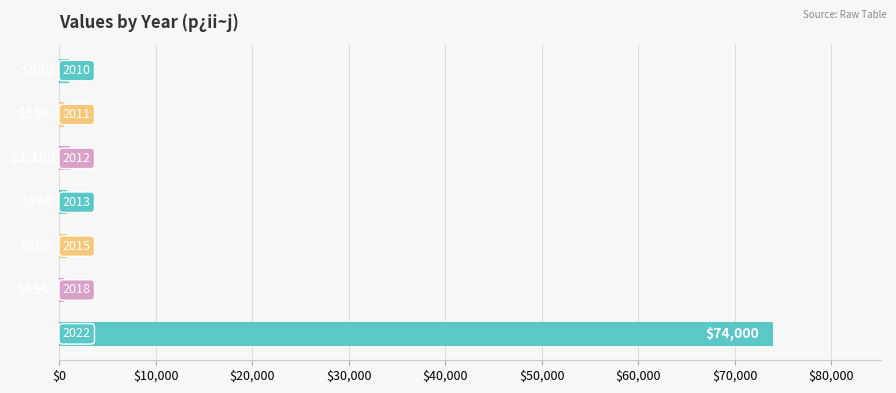

What is the difference between the maximum and minimum values?

73550